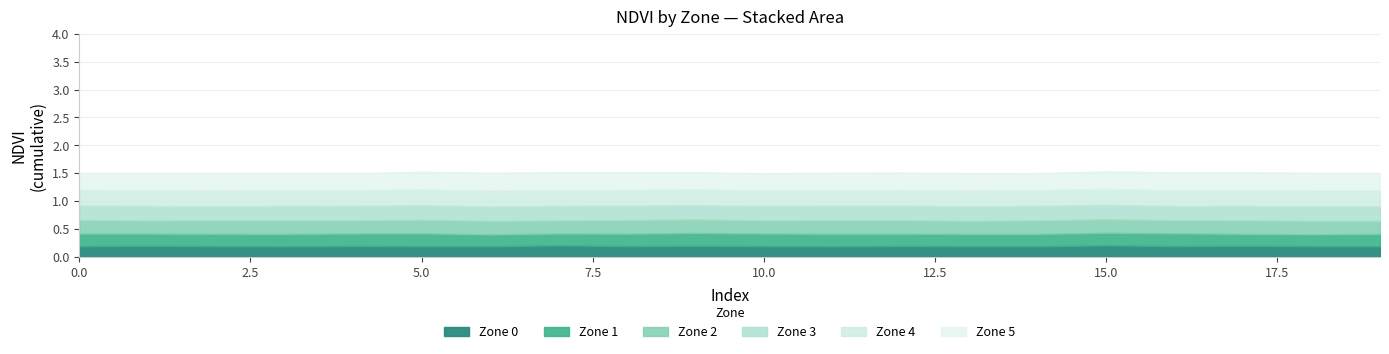

What are all the series names shown in the legend?

Zone 0, Zone 1, Zone 2, Zone 3, Zone 4, Zone 5